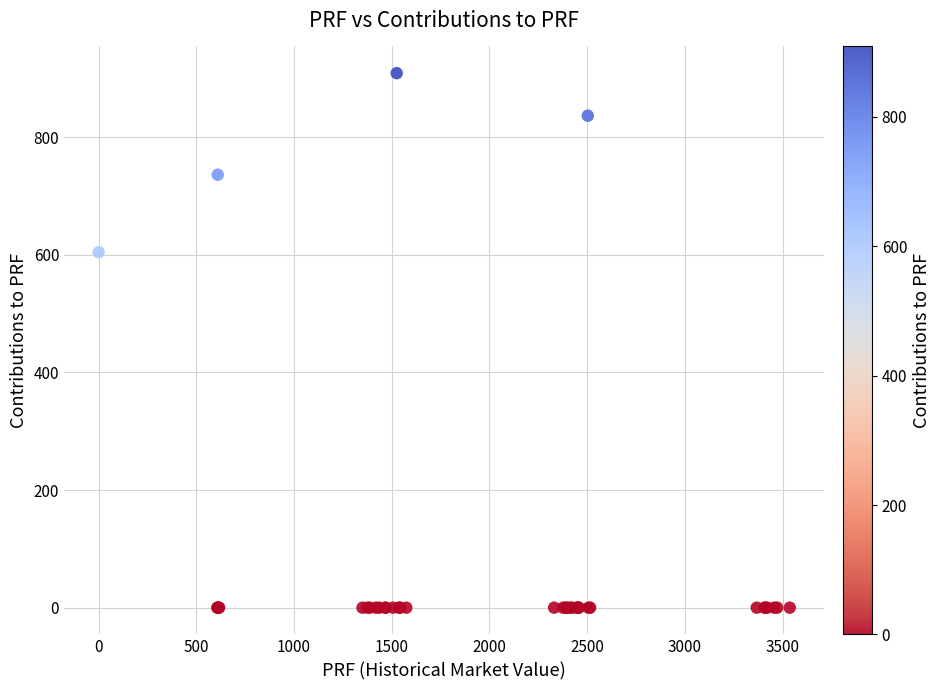

What Y value in the scatter plot is closest to 454?

604.5